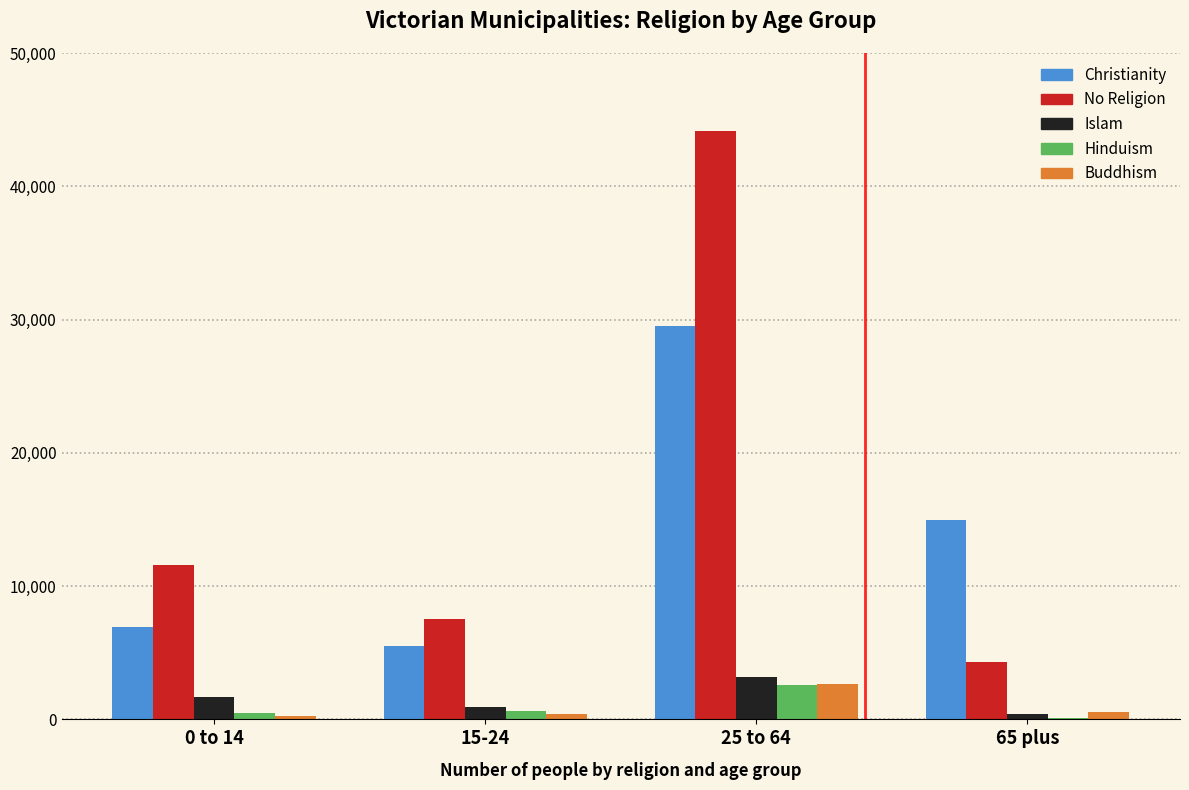

Which category has the highest value in the Islam series?

25 to 64